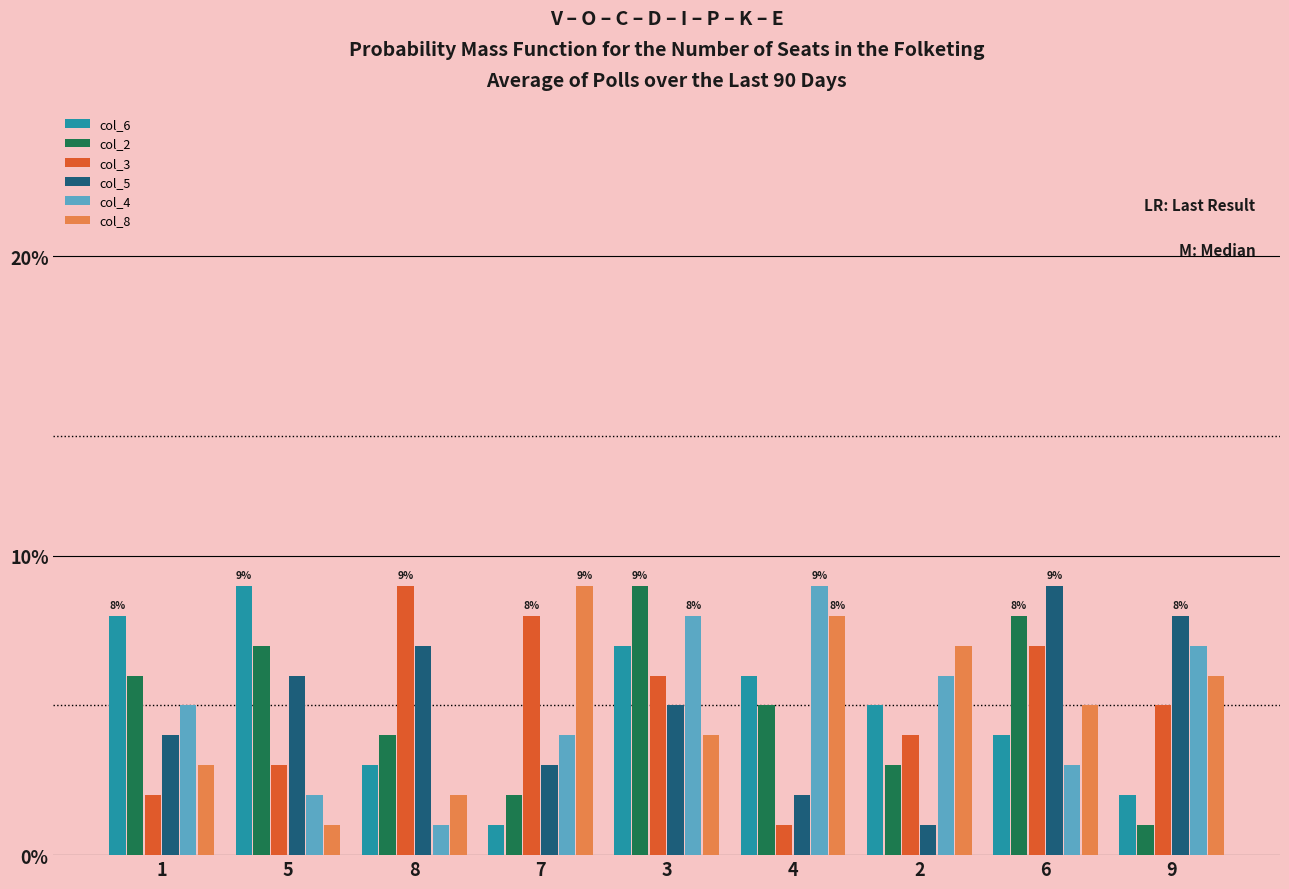

Is it true that col_2 equals 7 at 5?

True